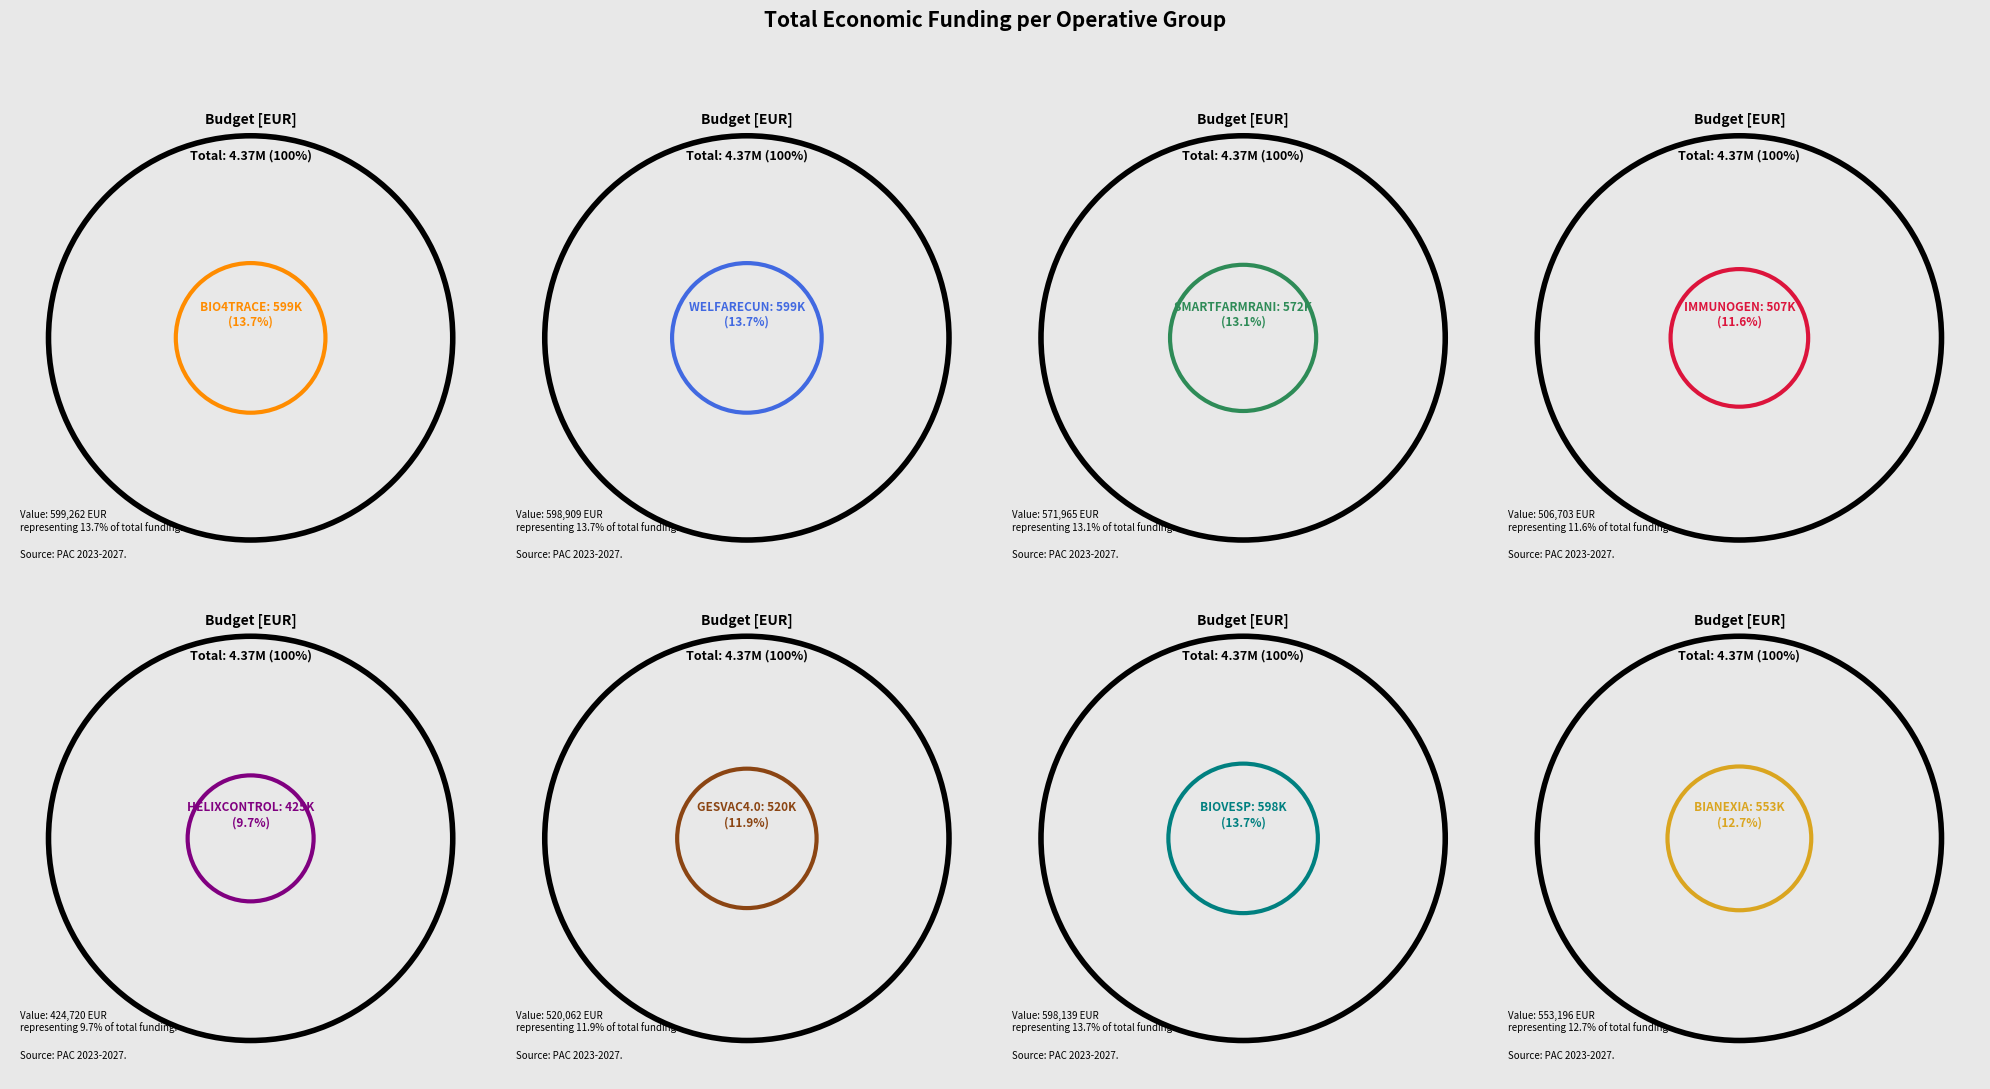

Is there a majority slice in this chart?

No